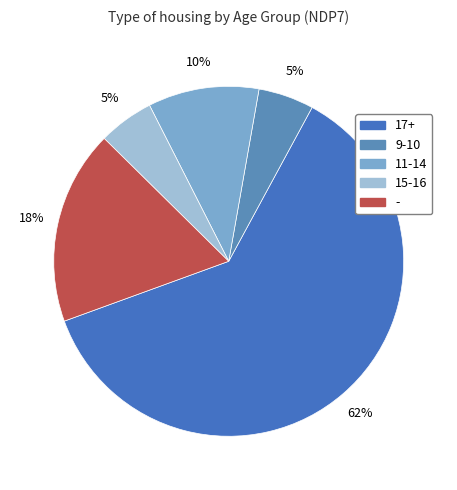

How many slices are in this pie chart?

5